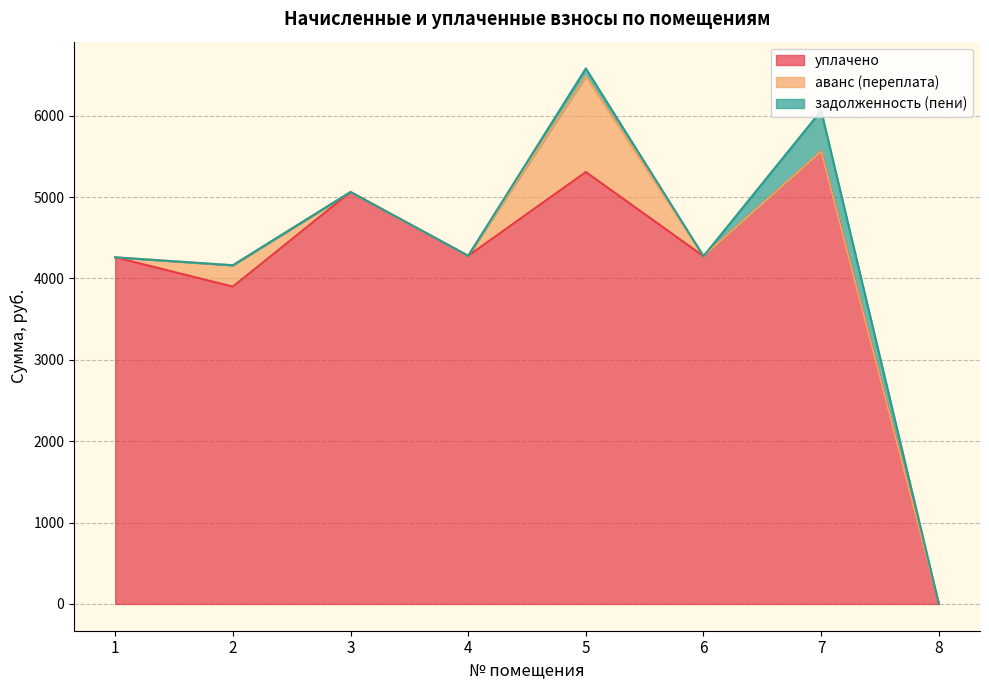

True or false: задолженность (пени) and уплачено cross at least once.

False